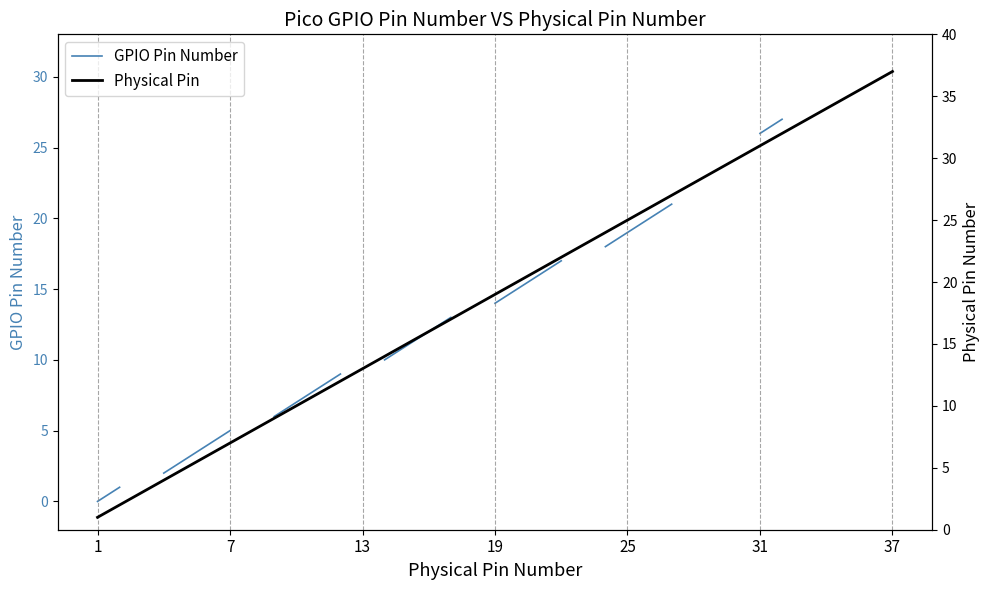

How many lines are shown in the chart?

2